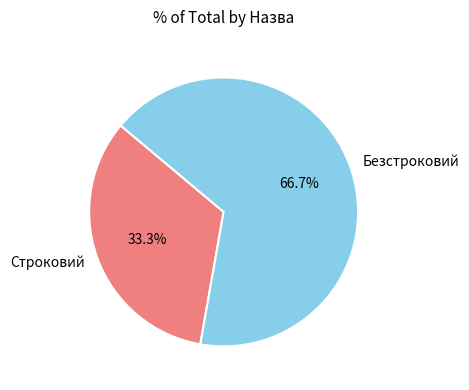

What is the ratio of the value at Безстроковий to the value at Строковий?

2.0